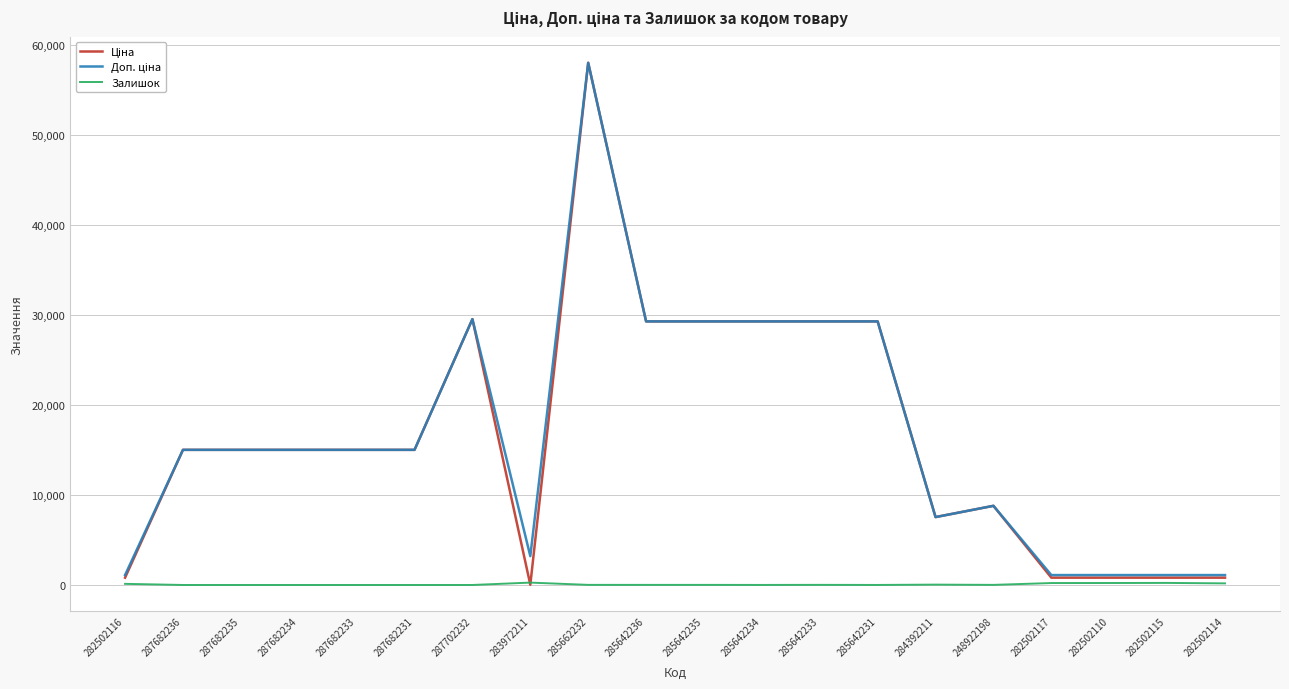

What is the difference between the highest and lowest values at 287682235?

15019.2